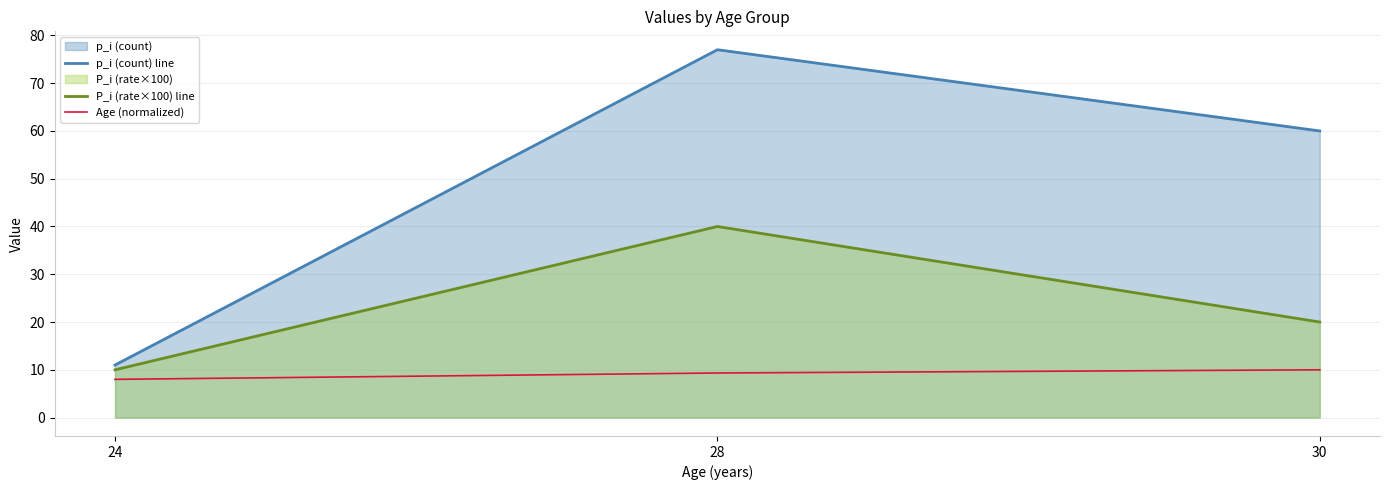

What is the approximate value of Age (normalized) at 28?

9.3